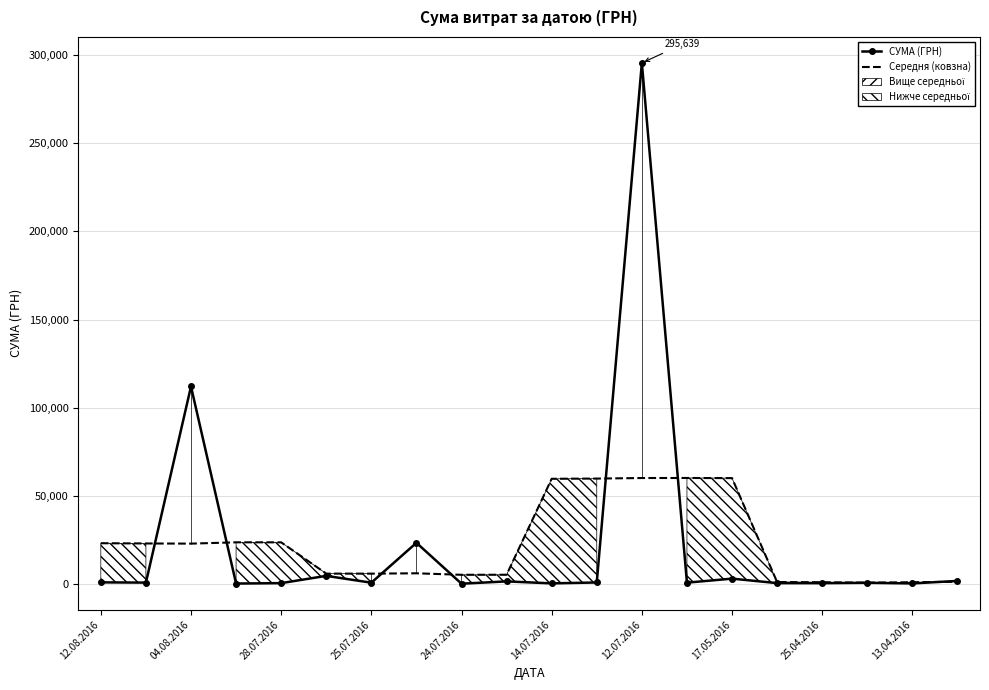

What is the greatest value displayed?

295638.6